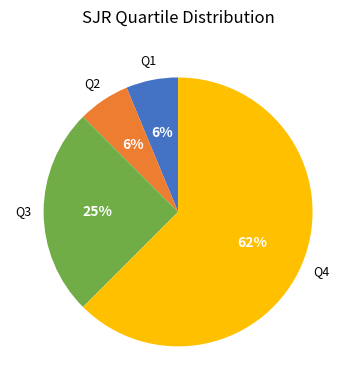

How many slices are in this pie chart?

4